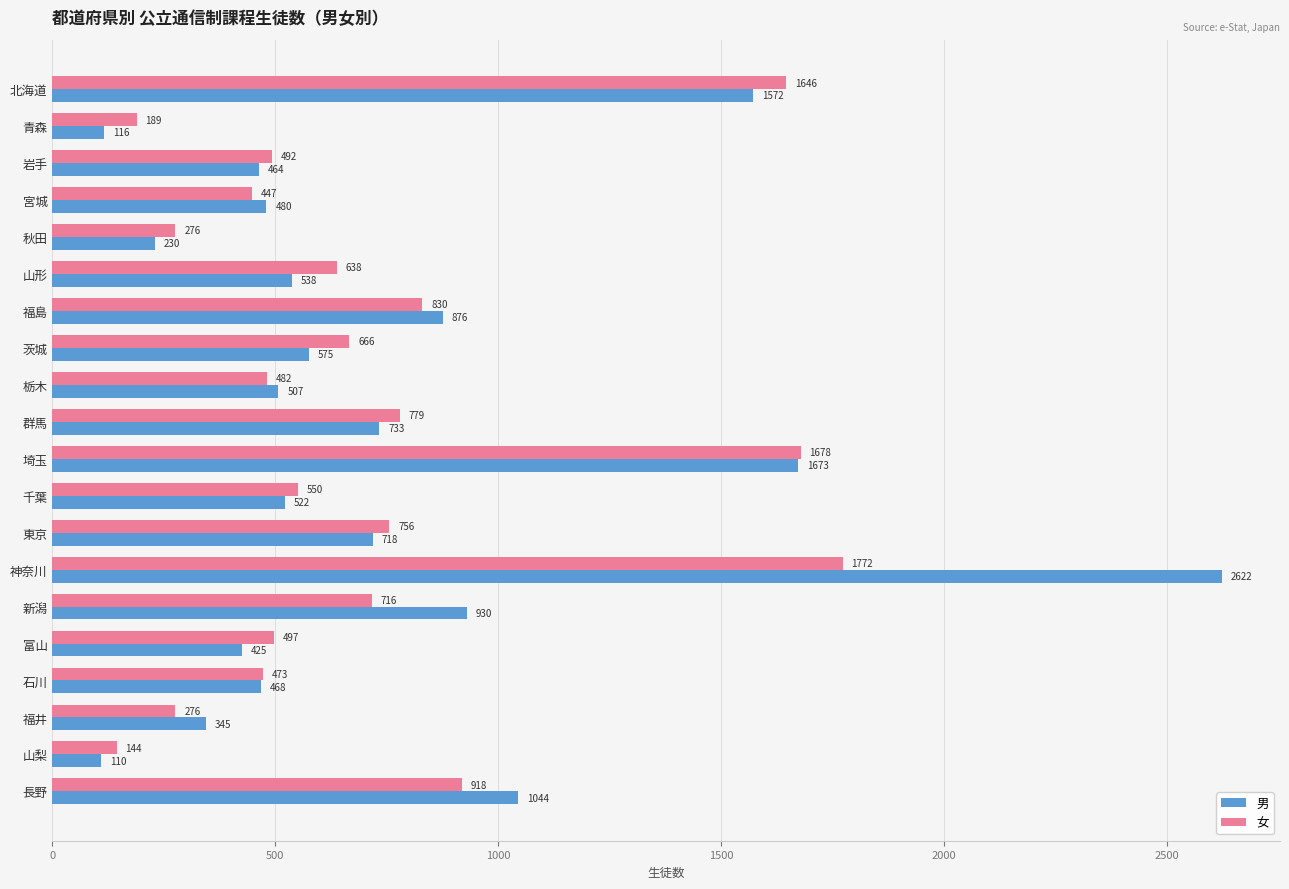

Is it true that 男 equals 930 at 新潟?

True